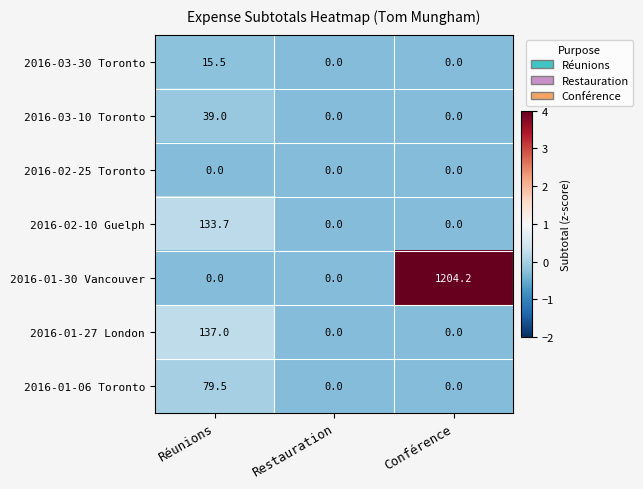

Rank the series by their maximum value, from lowest to highest.

2016-02-25 Toronto, 2016-03-30 Toronto, 2016-03-10 Toronto, 2016-01-06 Toronto, 2016-02-10 Guelph, 2016-01-27 London, 2016-01-30 Vancouver